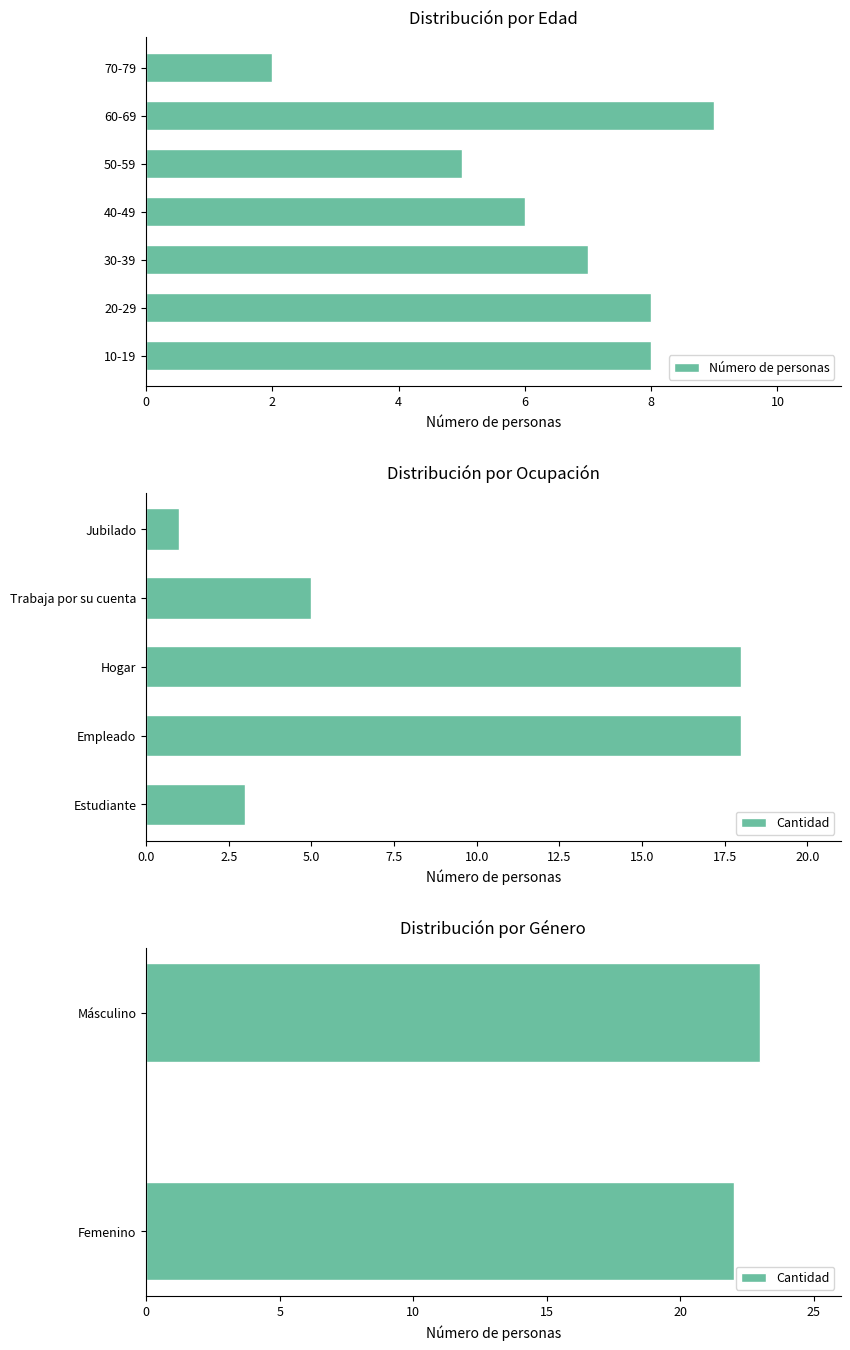

Is it true that the value at 20-29 is 8?

True